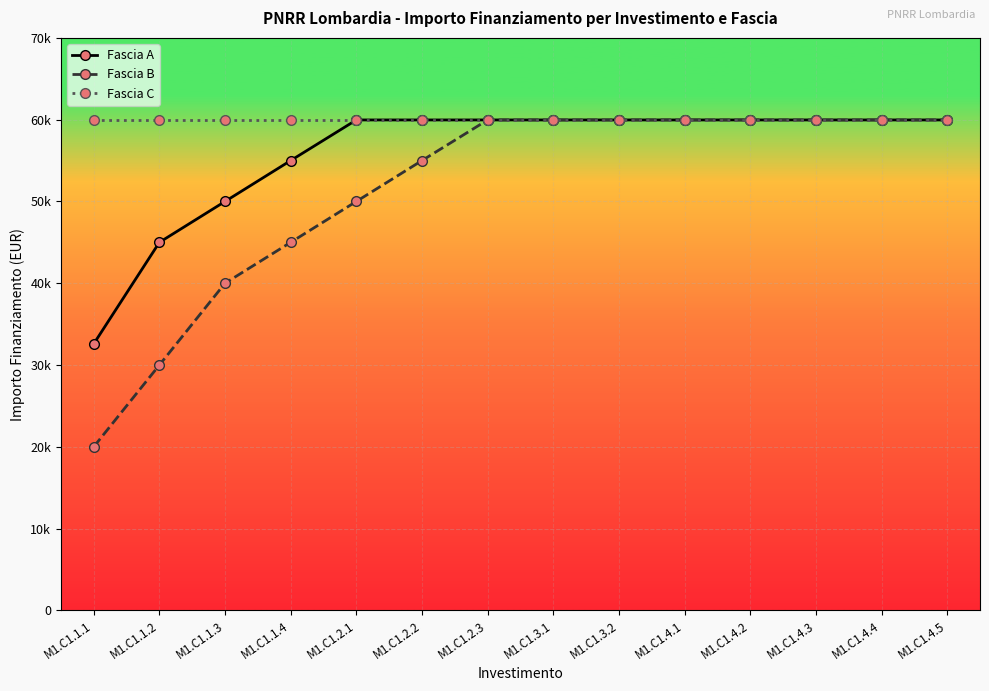

At how many categories does at least one series exceed 58375?

14